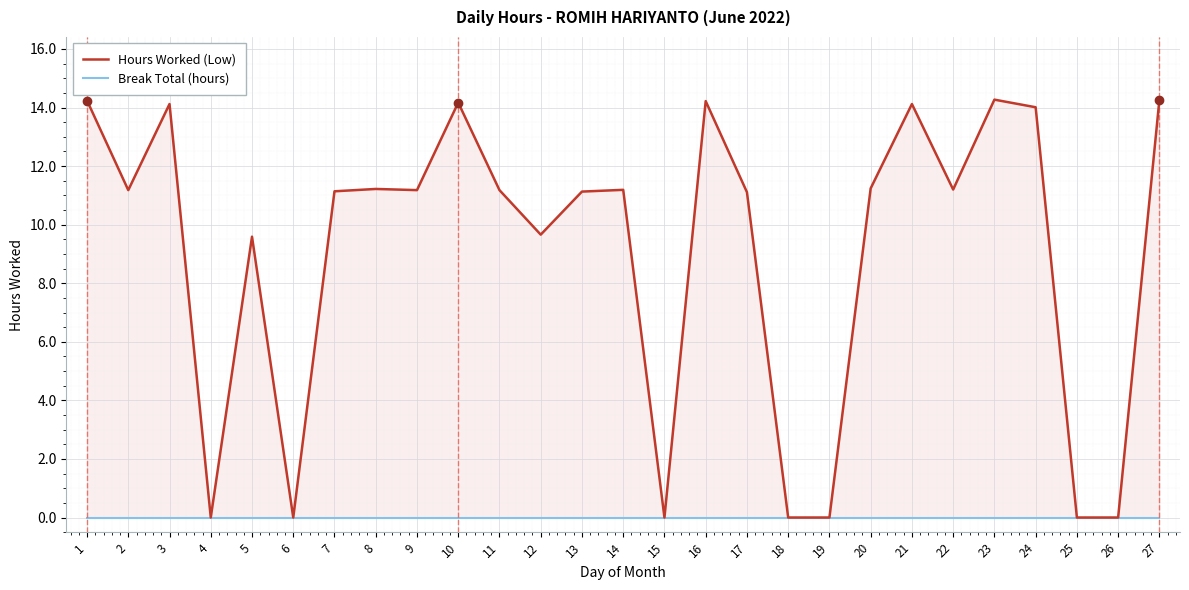

True or false: Hours Worked (Low) and Break Total (hours) cross at least once.

False